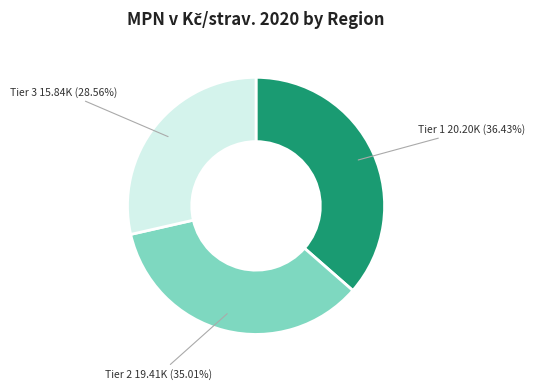

Rank the categories by value from highest to lowest.

Tier 1, Tier 2, Tier 3